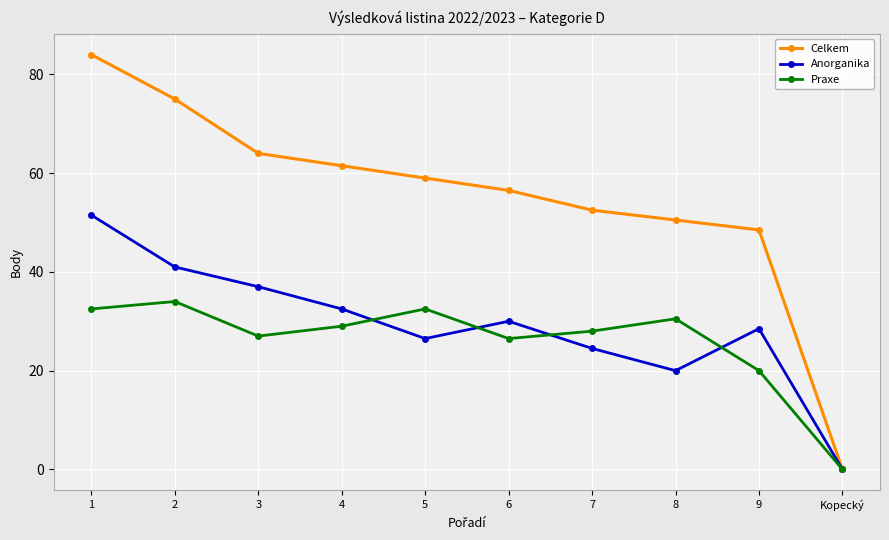

The value of Anorganika at 2 is 63.2. True or false?

False